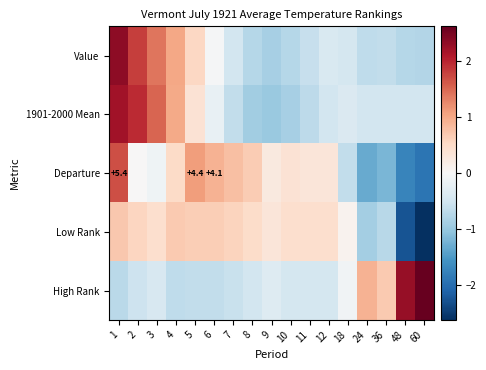

At which label does High Rank reach its peak?

60